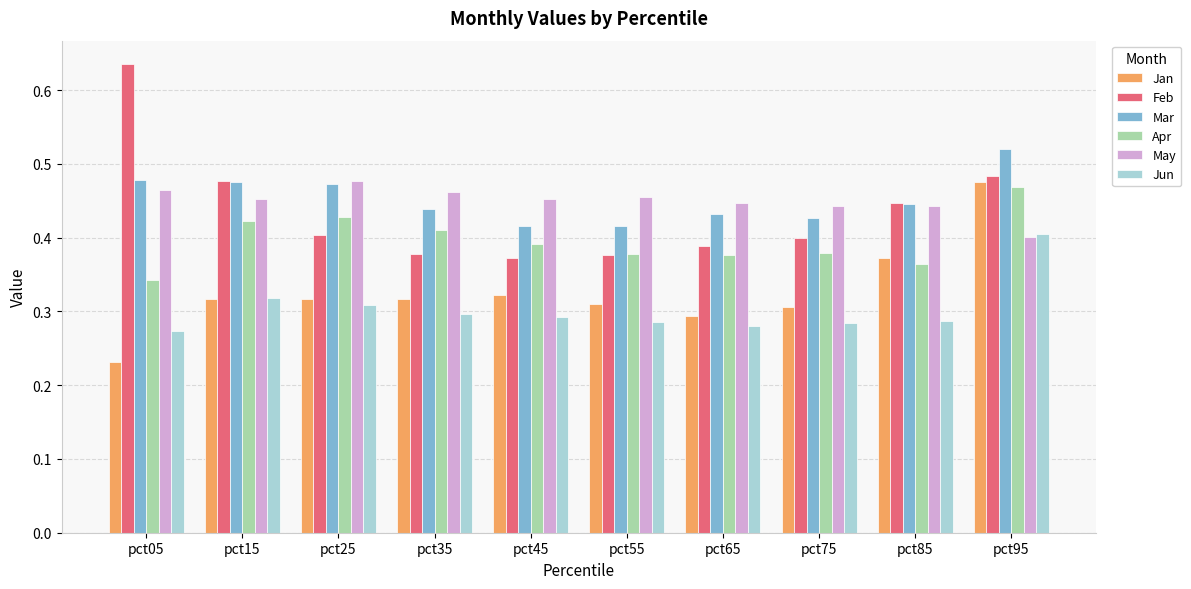

At which category is the sum across all series the highest?

pct95